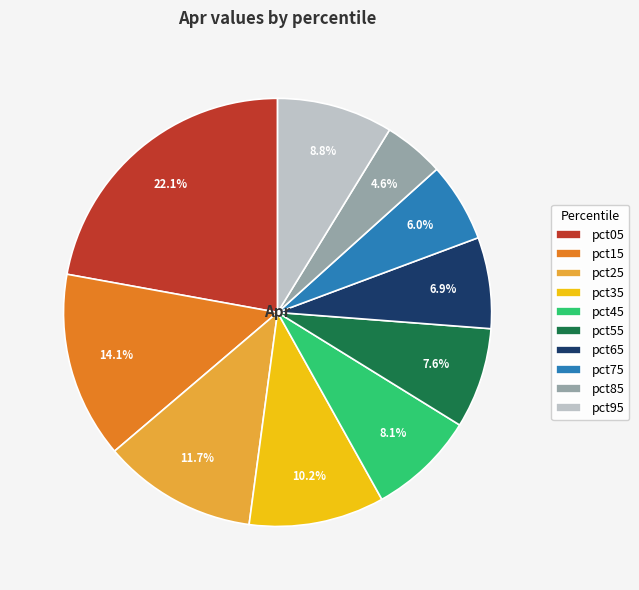

Does pct85 account for over 50% of the chart?

No